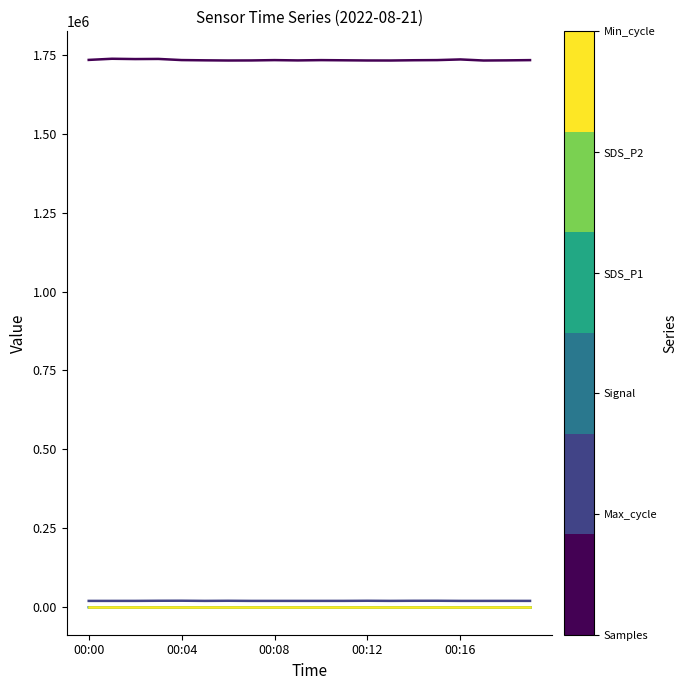

Does the chart have visible grid lines?

No